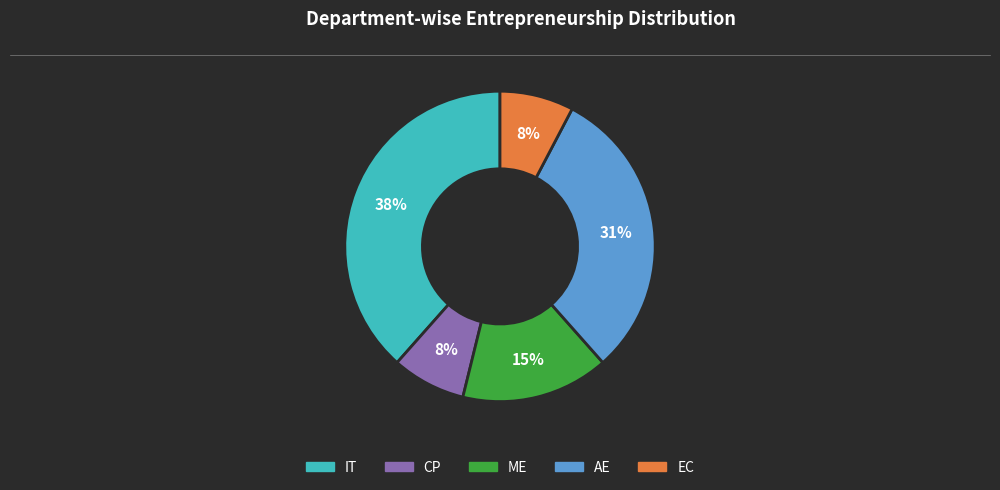

To the nearest percent, what is the average slice percentage?

20%